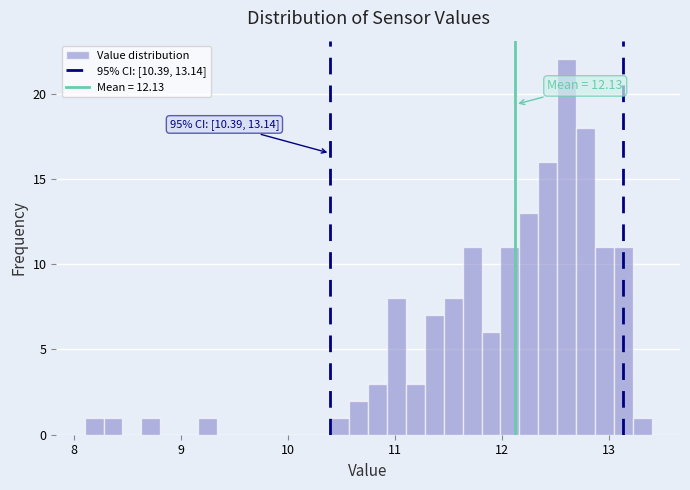

Read against the x-axis, roughly where is the centre of the tallest bar?

12.6